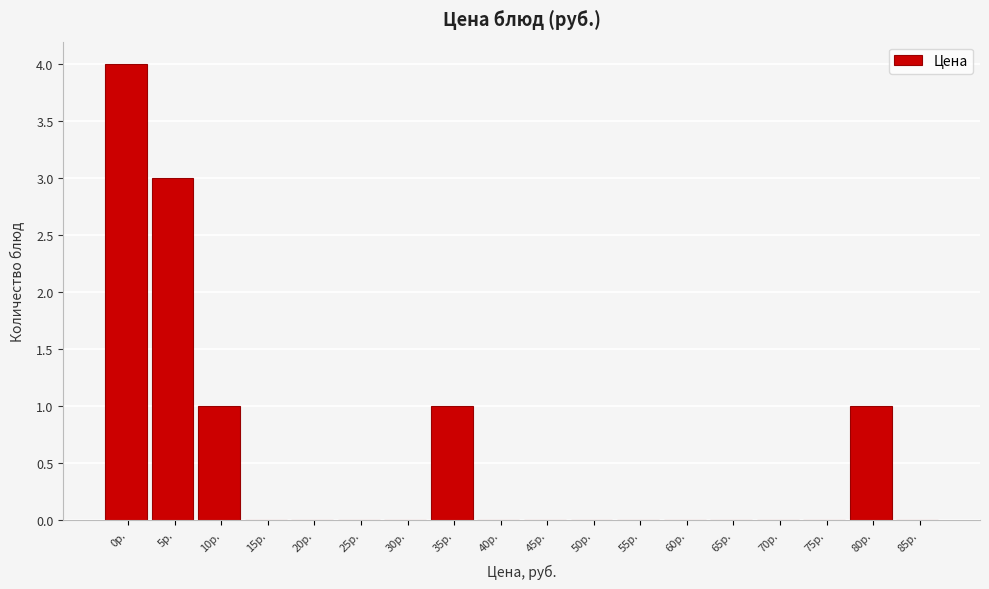

Reading right to left, list all the values displayed in this chart.

85р.=0	80р.=1	75р.=0	70р.=0	65р.=0	60р.=0	55р.=0	50р.=0	45р.=0	40р.=0	35р.=1	30р.=0	25р.=0	20р.=0	15р.=0	10р.=1	5р.=3	0р.=4